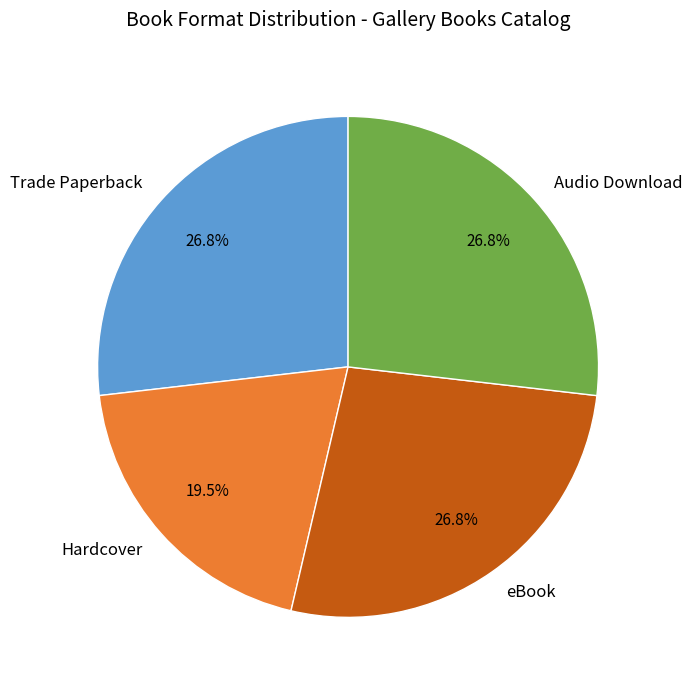

What percentage is the eBook slice, to the nearest percent?

27%